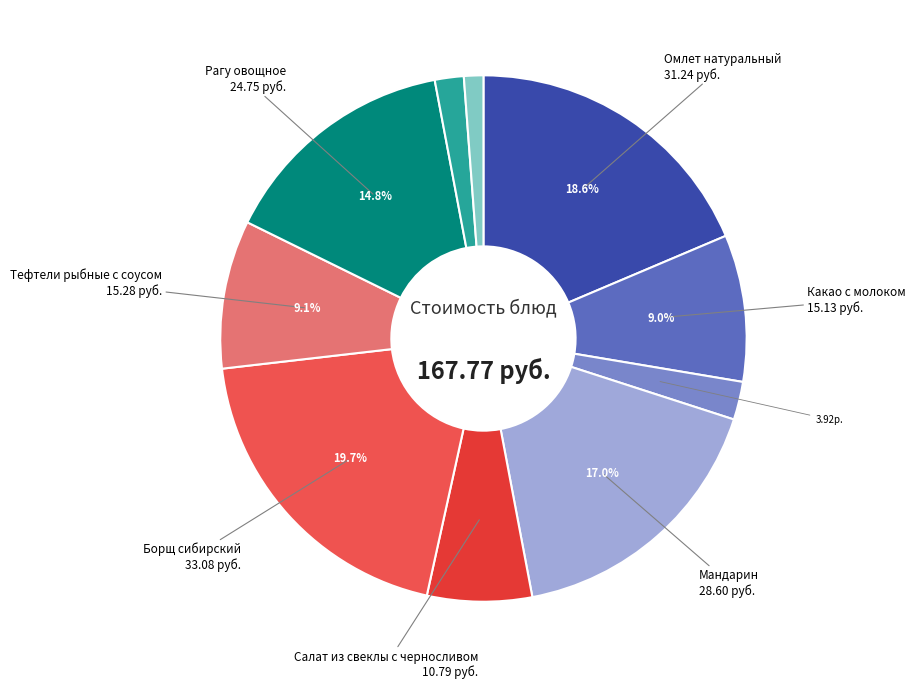

Is there a majority slice in this chart?

No